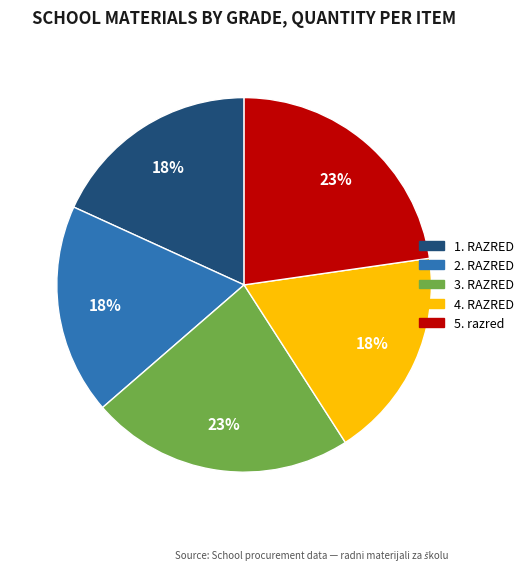

What percentage is the 3. RAZRED slice, to the nearest percent?

23%